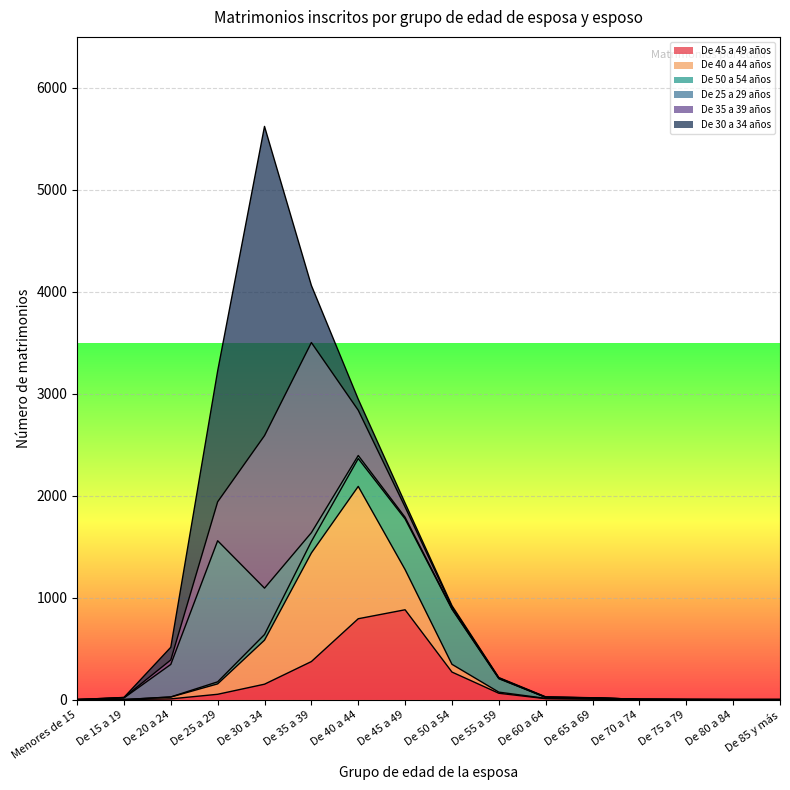

List the series in order of their peak value, highest first.

De 30 a 34 años, De 35 a 39 años, De 25 a 29 años, De 40 a 44 años, De 45 a 49 años, De 50 a 54 años